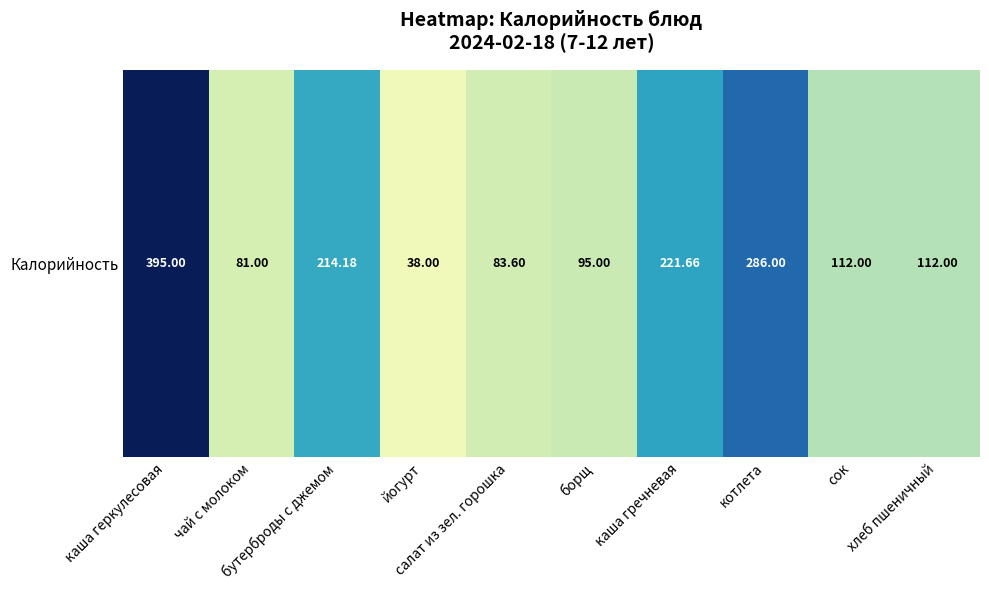

Count the number of categories in the chart.

10